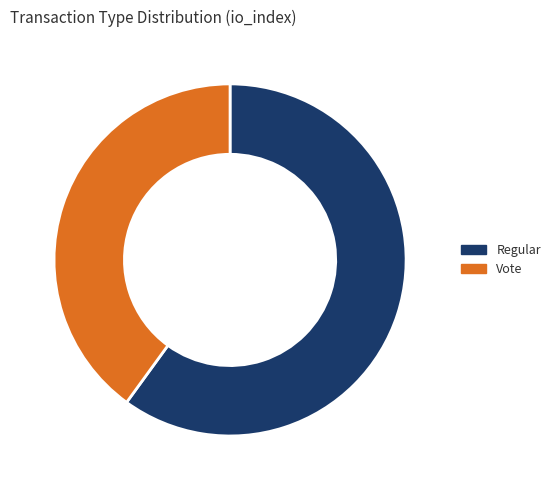

Between Regular and Vote, which is larger?

Regular